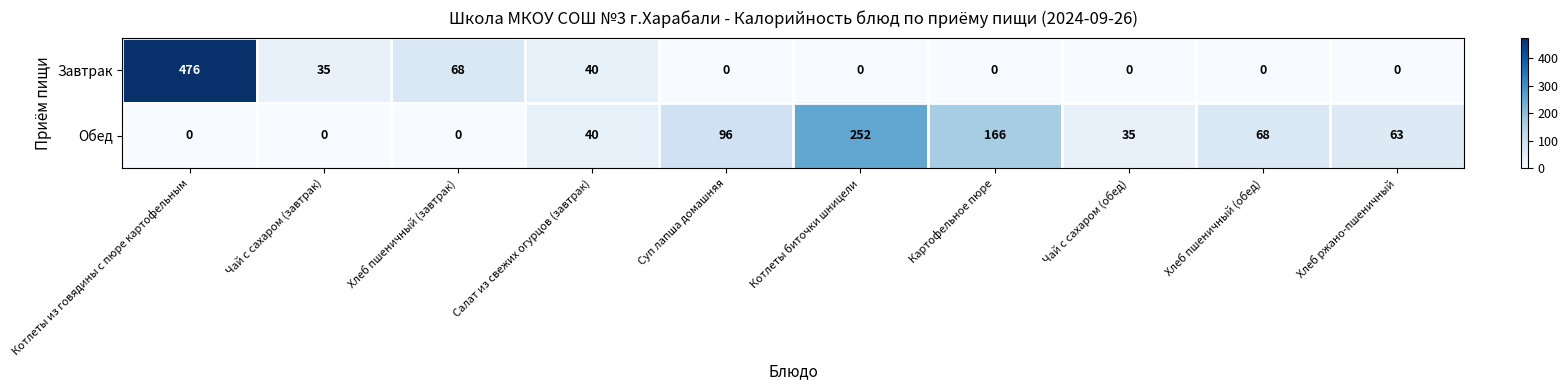

How many series are shown in this chart?

2